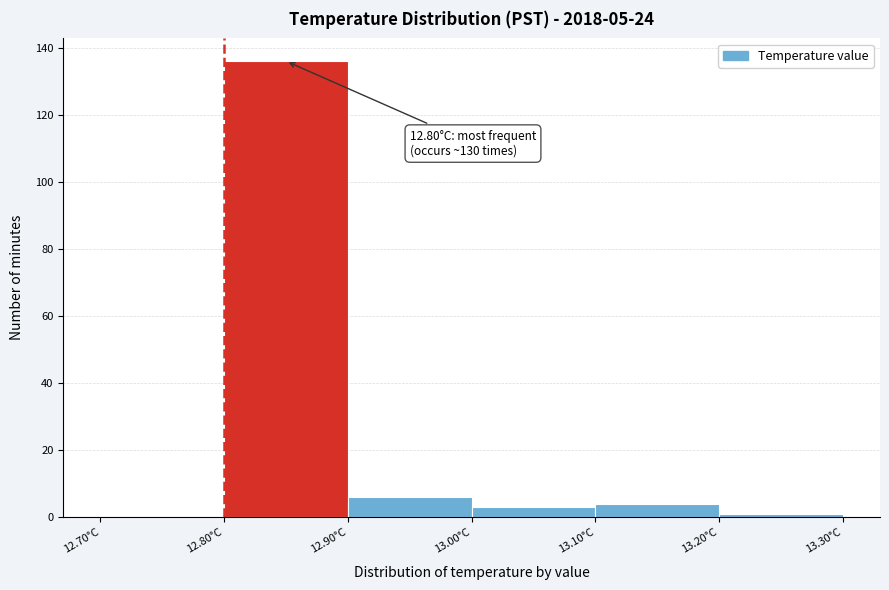

Over which range of the x-axis is the bar tallest?

12.8 to 12.9